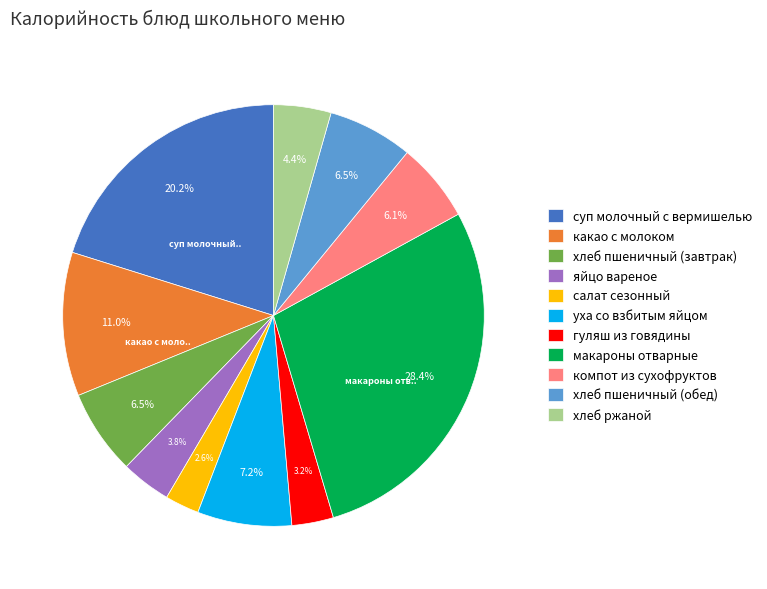

How many segments does this pie chart have?

11